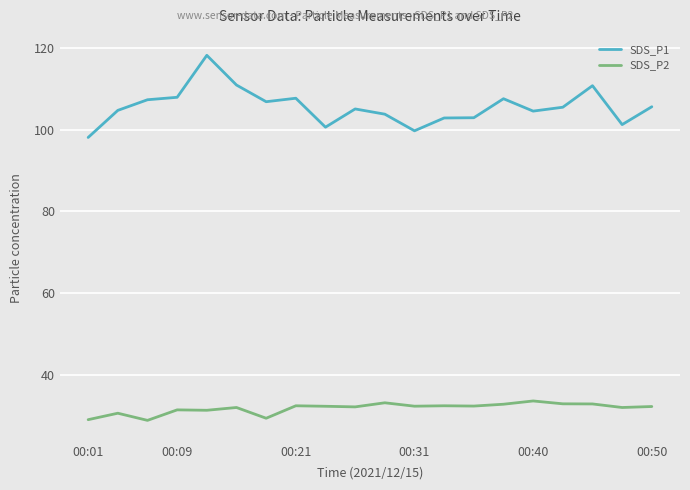

Is this an area chart (filled region under the line)?

No